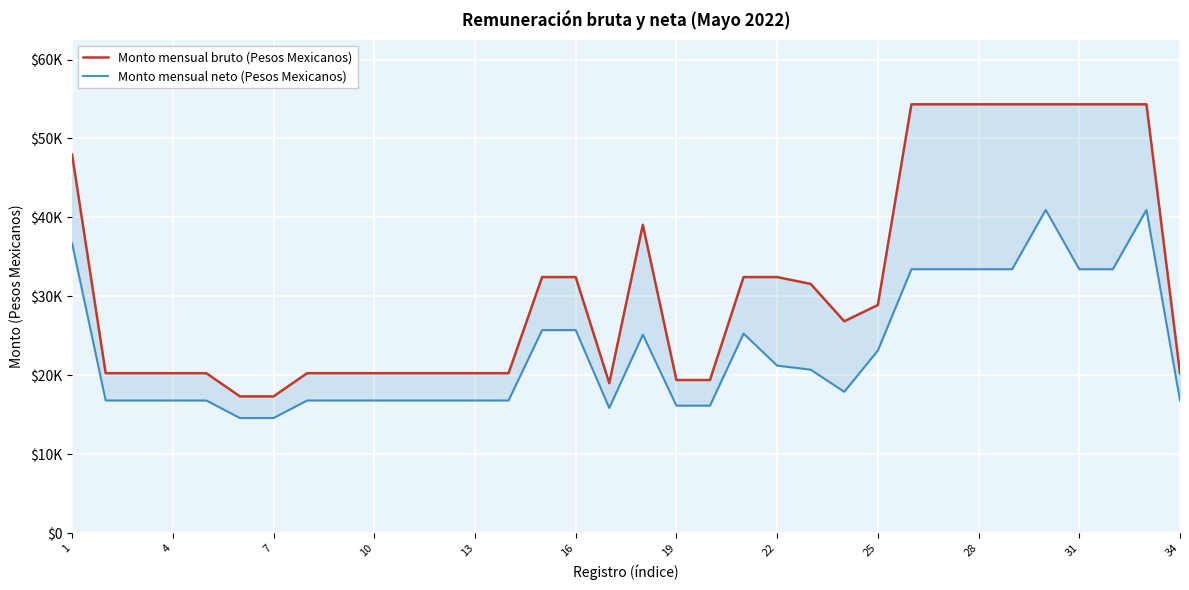

True or false: Monto mensual neto (Pesos Mexicanos) and Monto mensual bruto (Pesos Mexicanos) intersect in this chart.

False